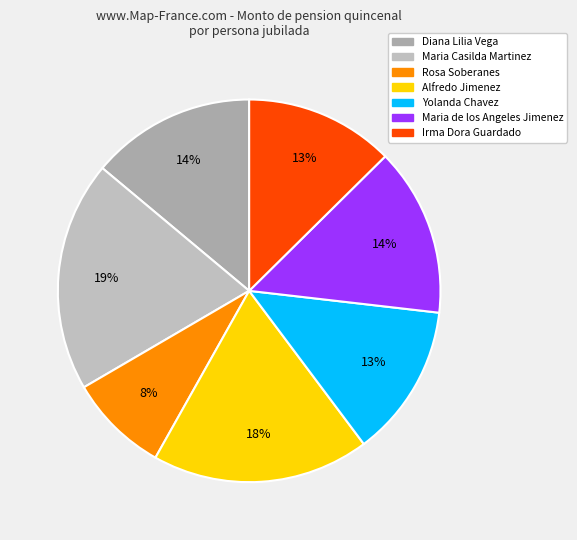

What percentage is the Irma Dora Guardado slice, to the nearest percent?

13%